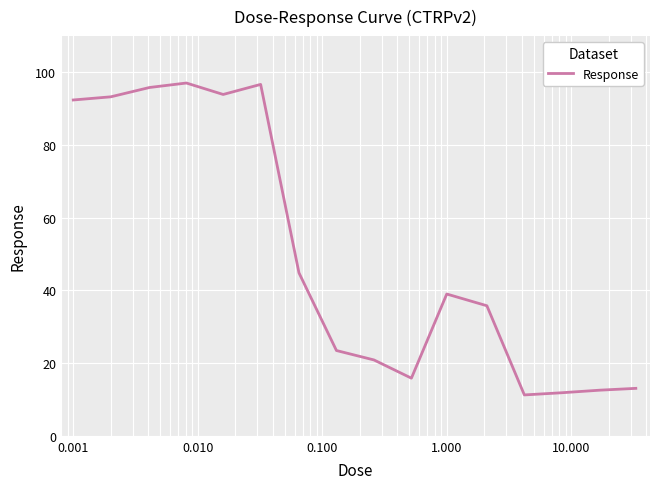

What is the greatest value displayed?

97.1